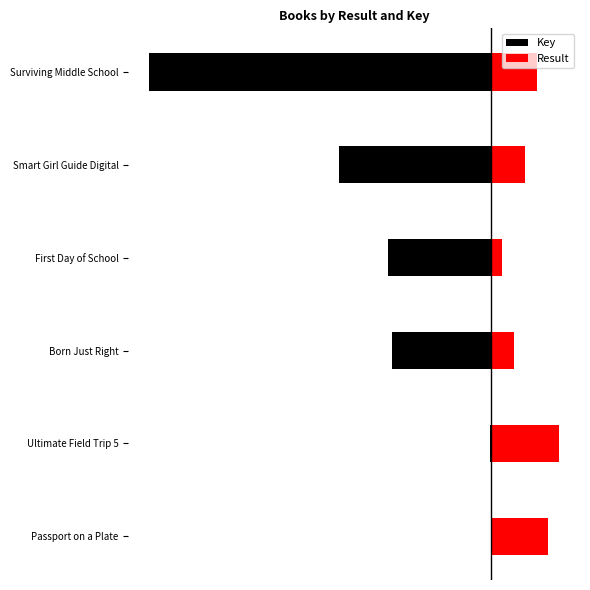

What are all the series names shown in the legend?

Key, Result